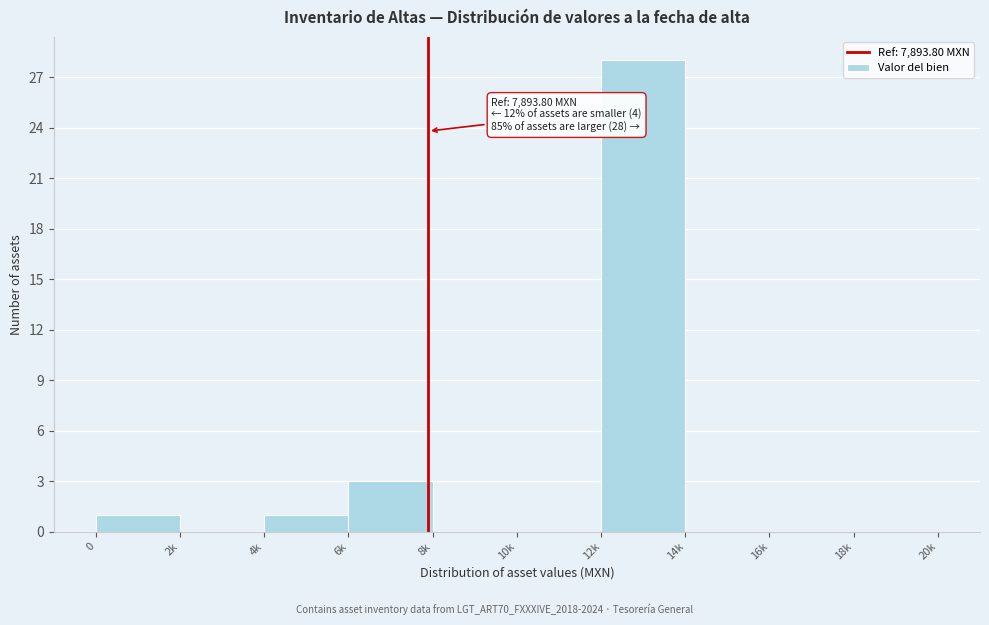

Reading left to right, transcribe all the data shown in this chart.

0=1	2k=0	4k=1	6k=3	8k=0	10k=0	12k=28	14k=0	16k=0	18k=0